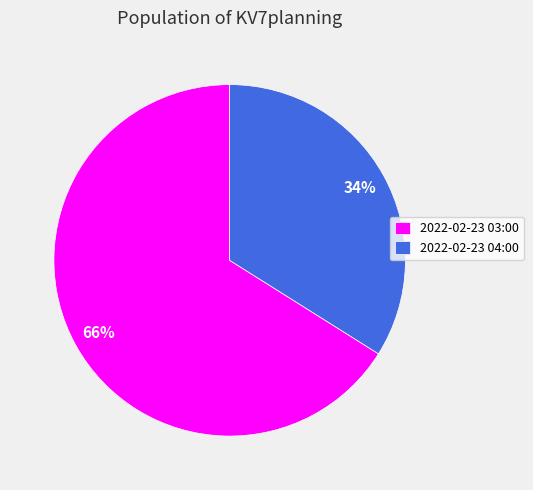

To the nearest percent, what portion does 2022-02-23 03:00 represent?

66%